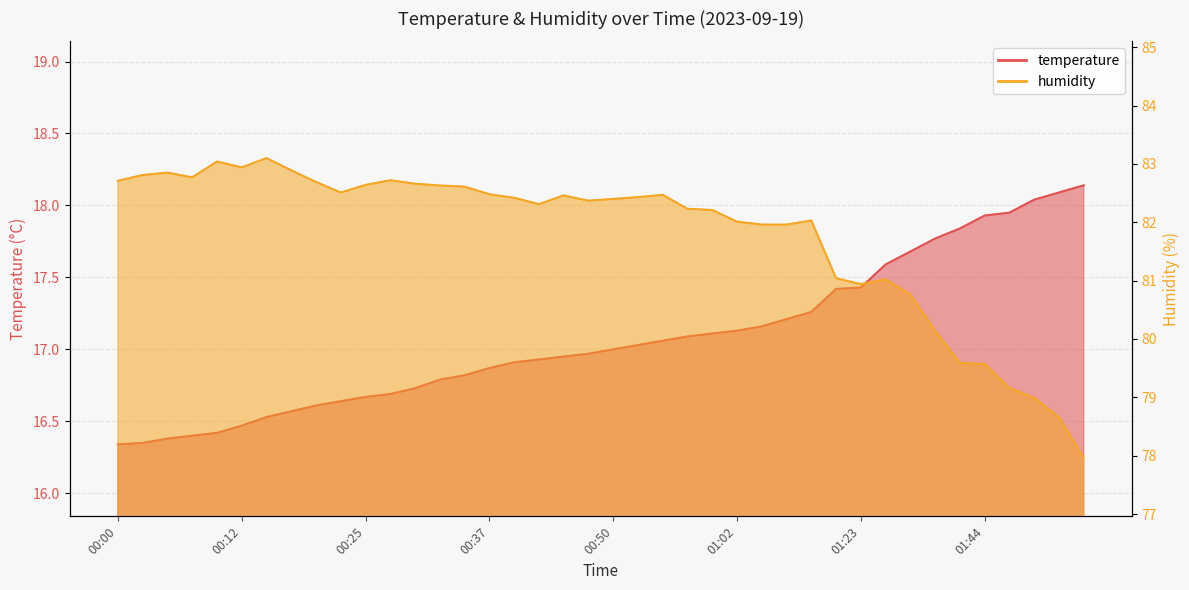

What is the spread (max minus min) of values at 00:05?

66.5